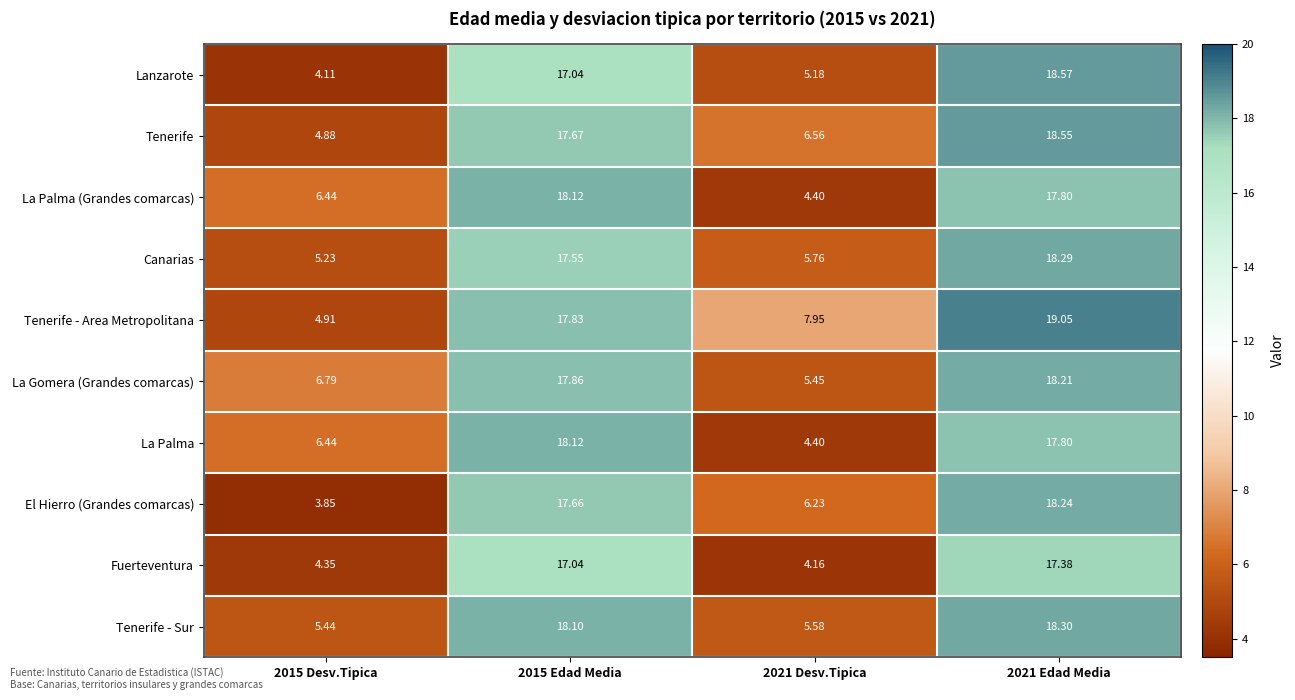

Which series has the largest range (max minus min)?

Lanzarote